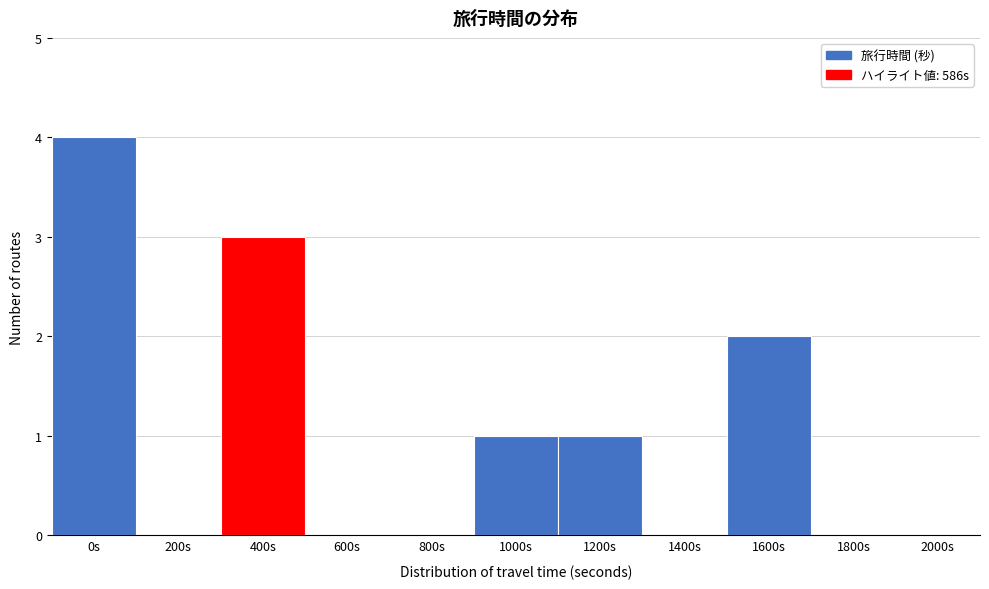

Reading right to left, what are all the values shown in this chart?

2000s=0	1800s=0	1600s=2	1400s=0	1200s=1	1000s=1	800s=0	600s=0	400s=3	200s=0	0s=4